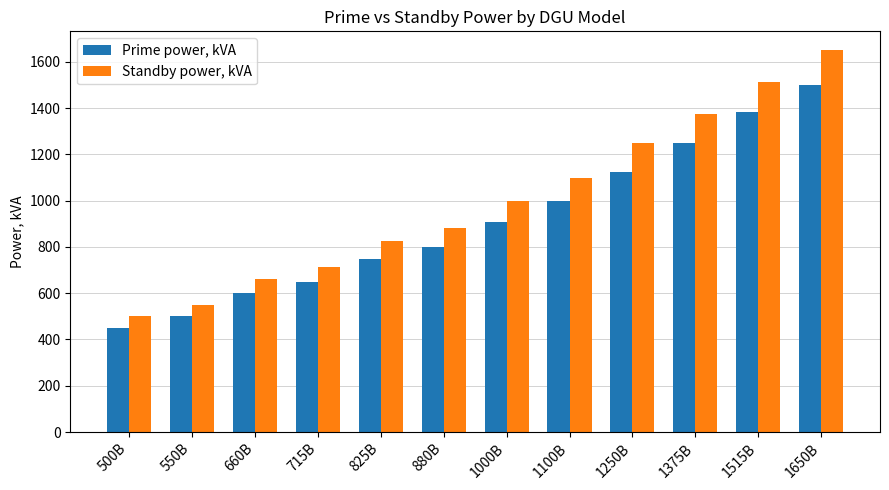

What is the highest value of the Prime power, kVA series?

1500